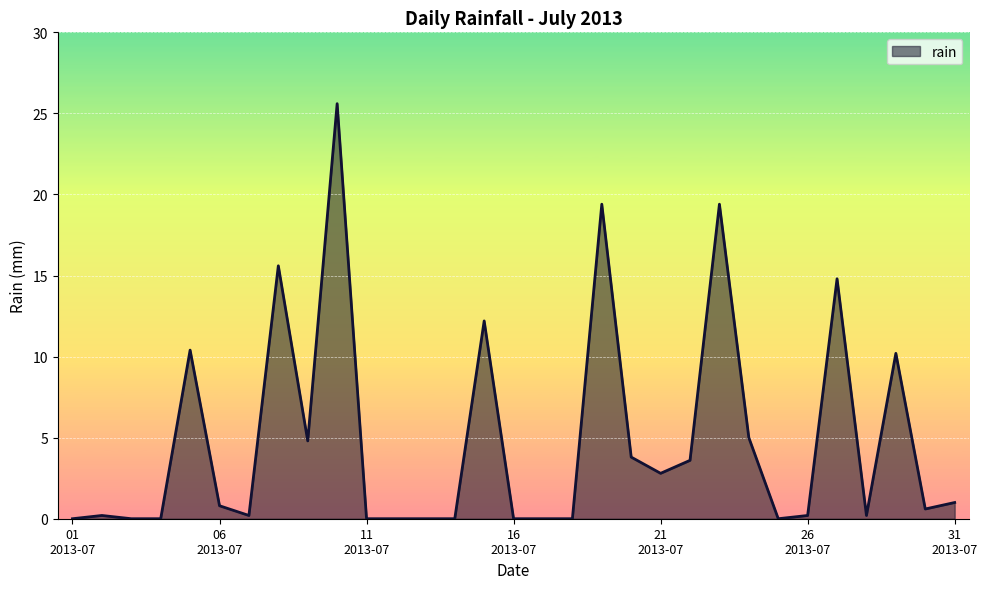

What is the maximum value shown in the chart?

25.6